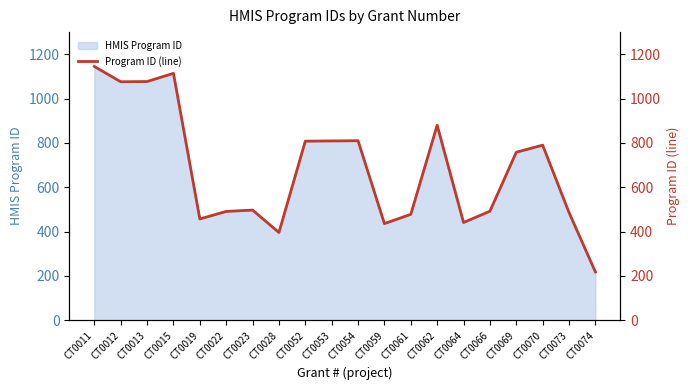

What is the change in value from CT0012 to CT0062?

-196